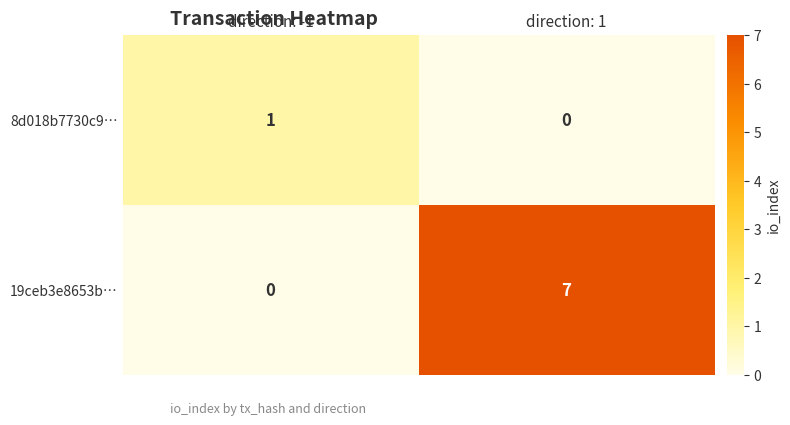

What is the spread (max minus min) of values at direction: 1?

7